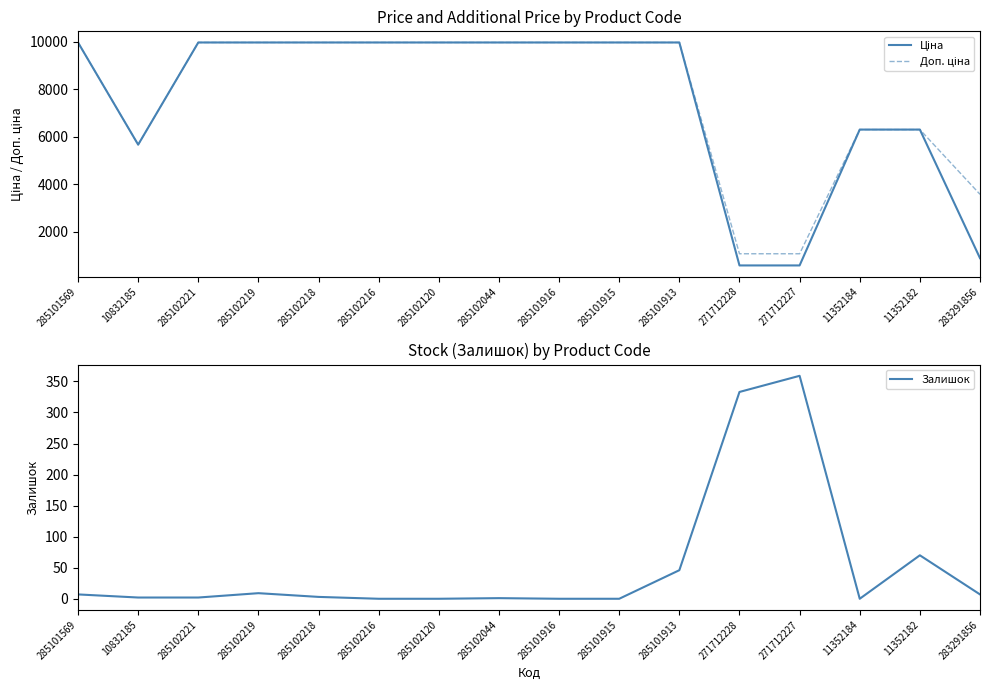

True or false: Залишок has a value of 0.0 at 11352184.

True